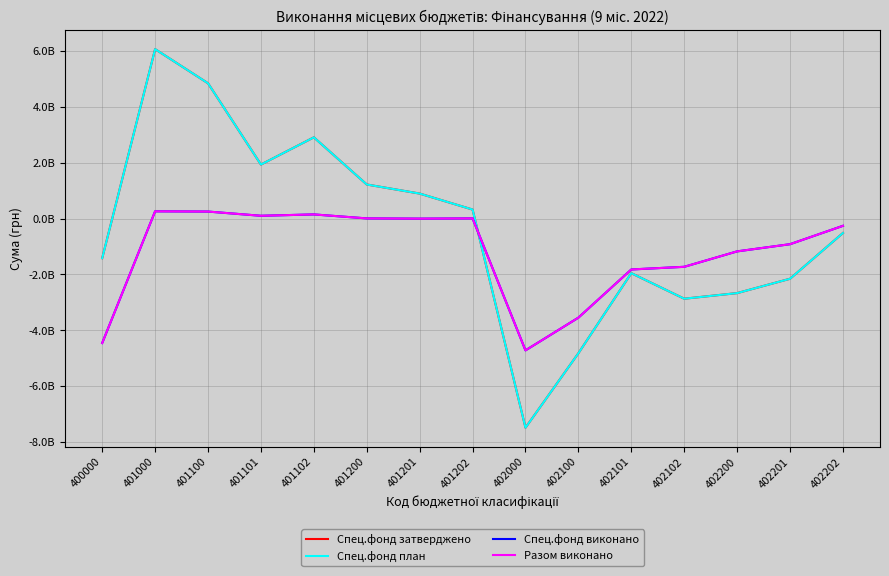

Does the chart display data point markers on the line(s)?

No